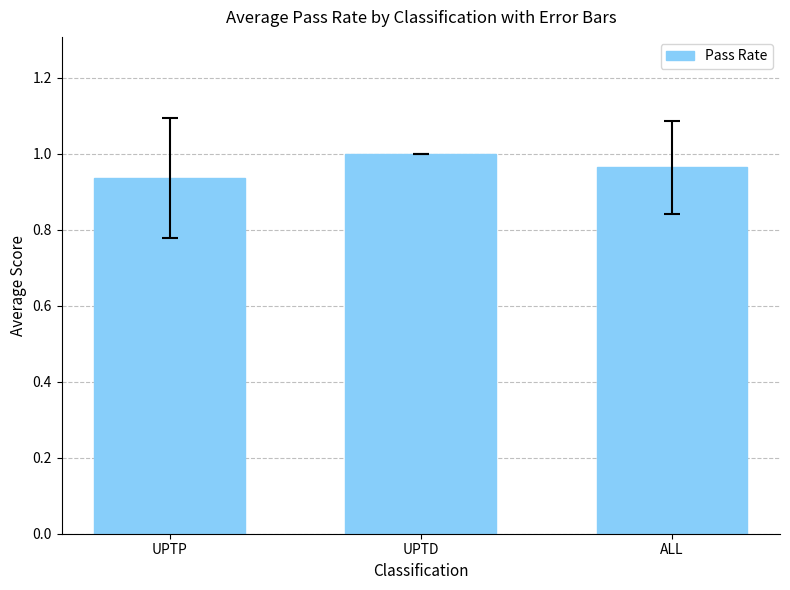

Does the chart contain any negative values?

No